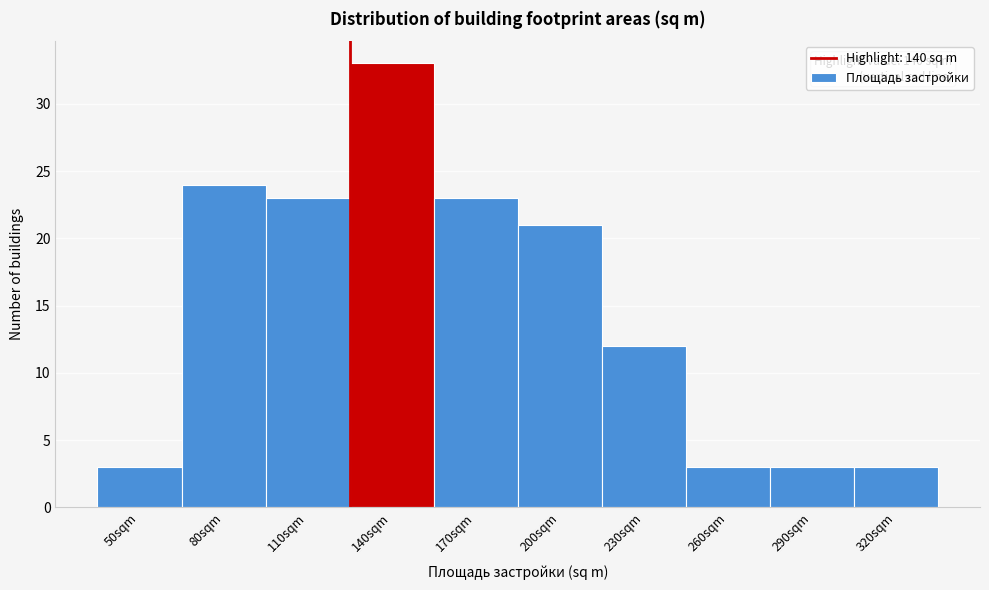

Reading left to right, transcribe all the data shown in this chart.

3	24	23	33	23	21	12	3	3	3